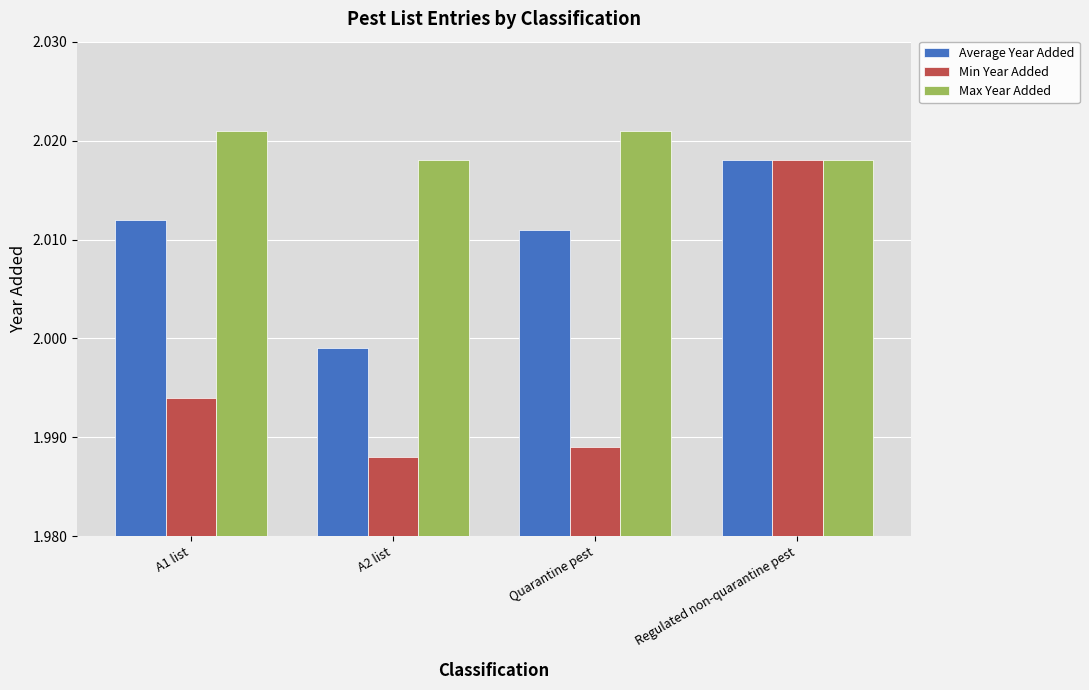

The value of Min Year Added at Regulated non-quarantine pest is 2018. True or false?

True